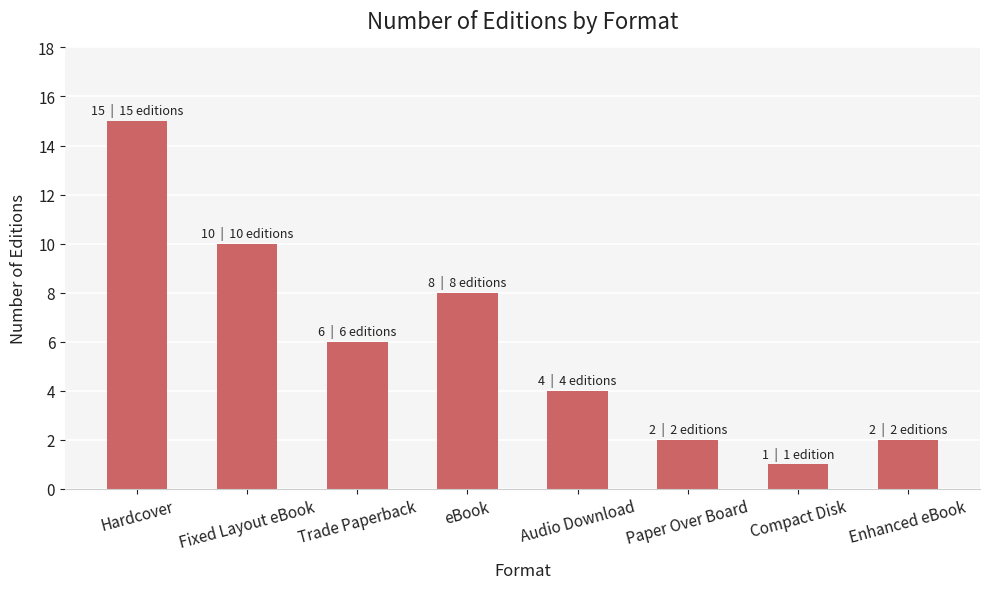

What is the label of the 4th bar from the left?

eBook